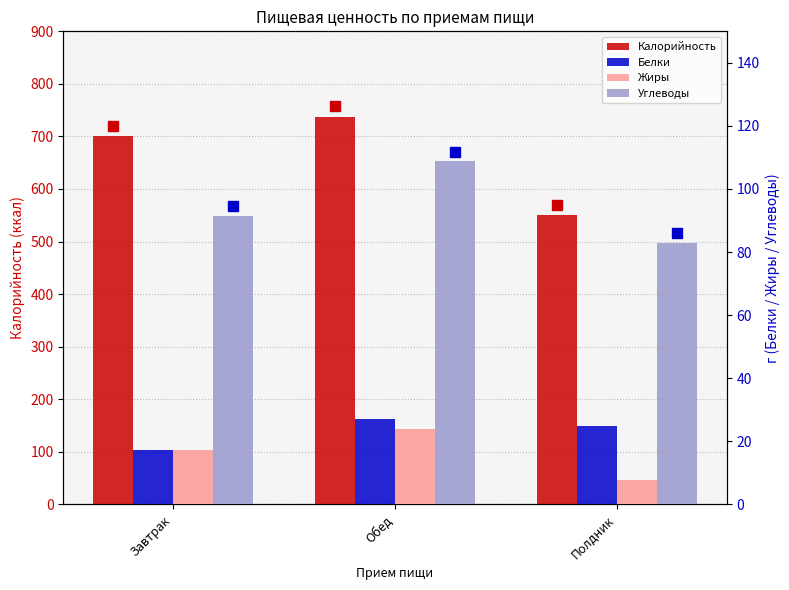

How many bars are there in each group?

4